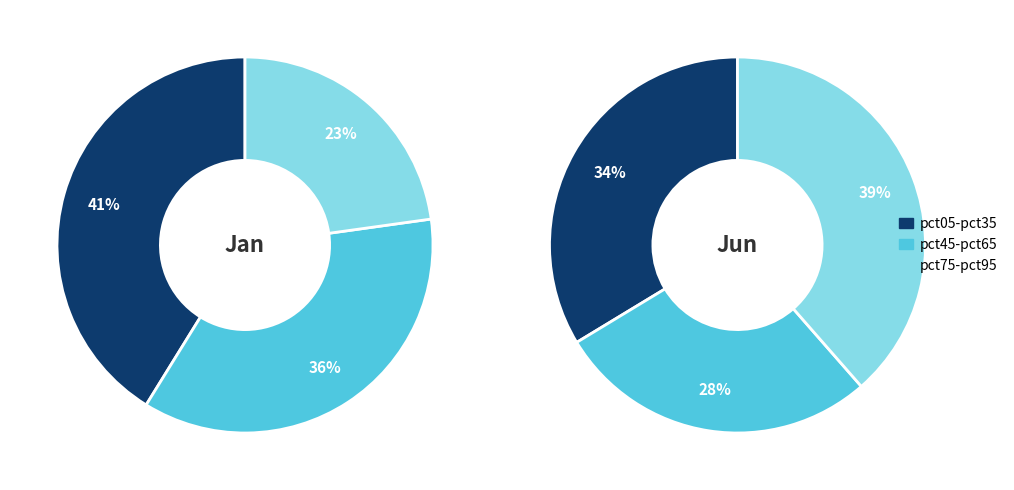

Does any single category account for the majority?

No